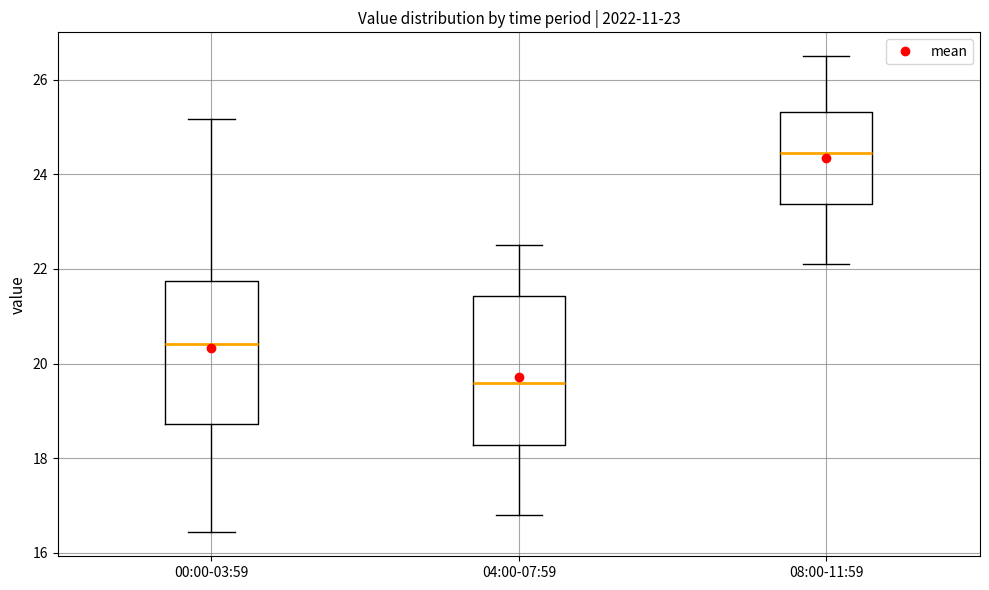

Which box has the highest median line?

08:00-11:59